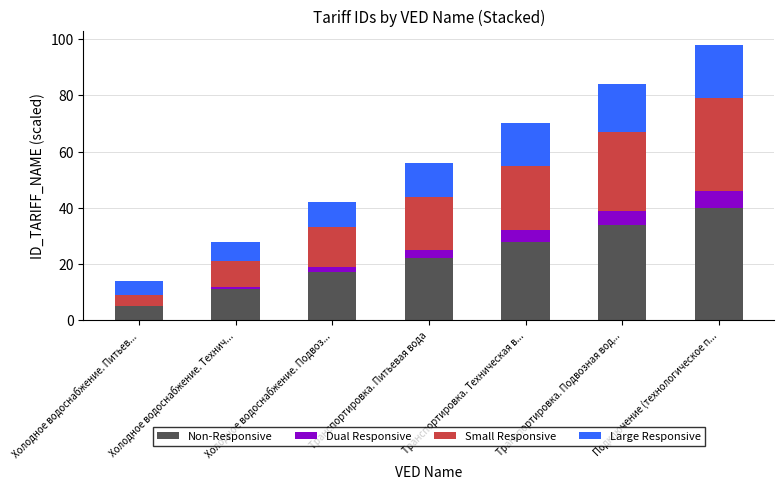

Are the bars grouped side by side (vs. stacked)?

No